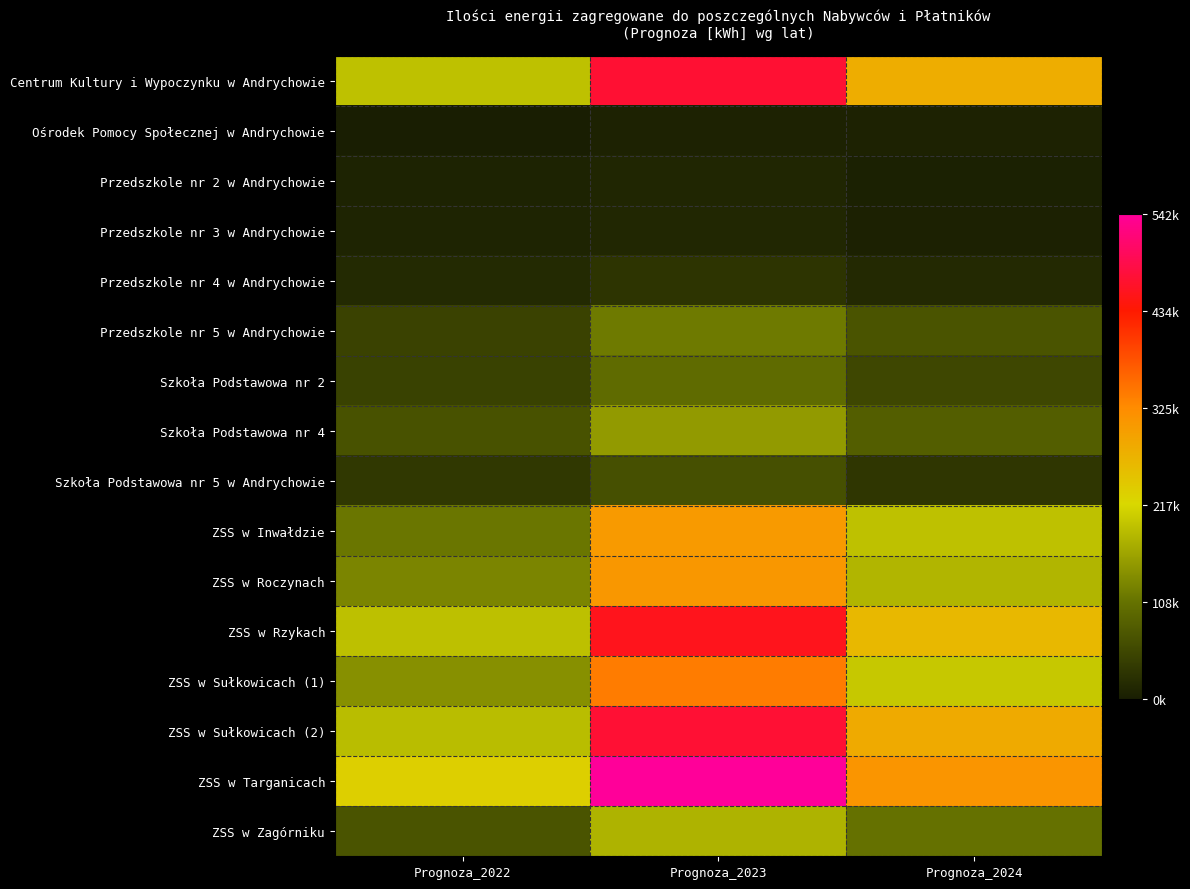

At which category is the sum across all series the highest?

Prognoza_2023